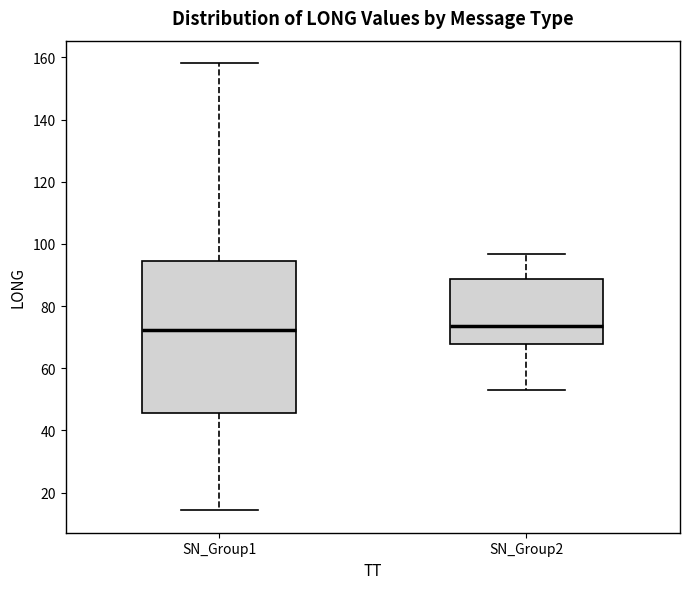

Comparing the boxes themselves (not the whiskers), which one is the tallest?

SN_Group1